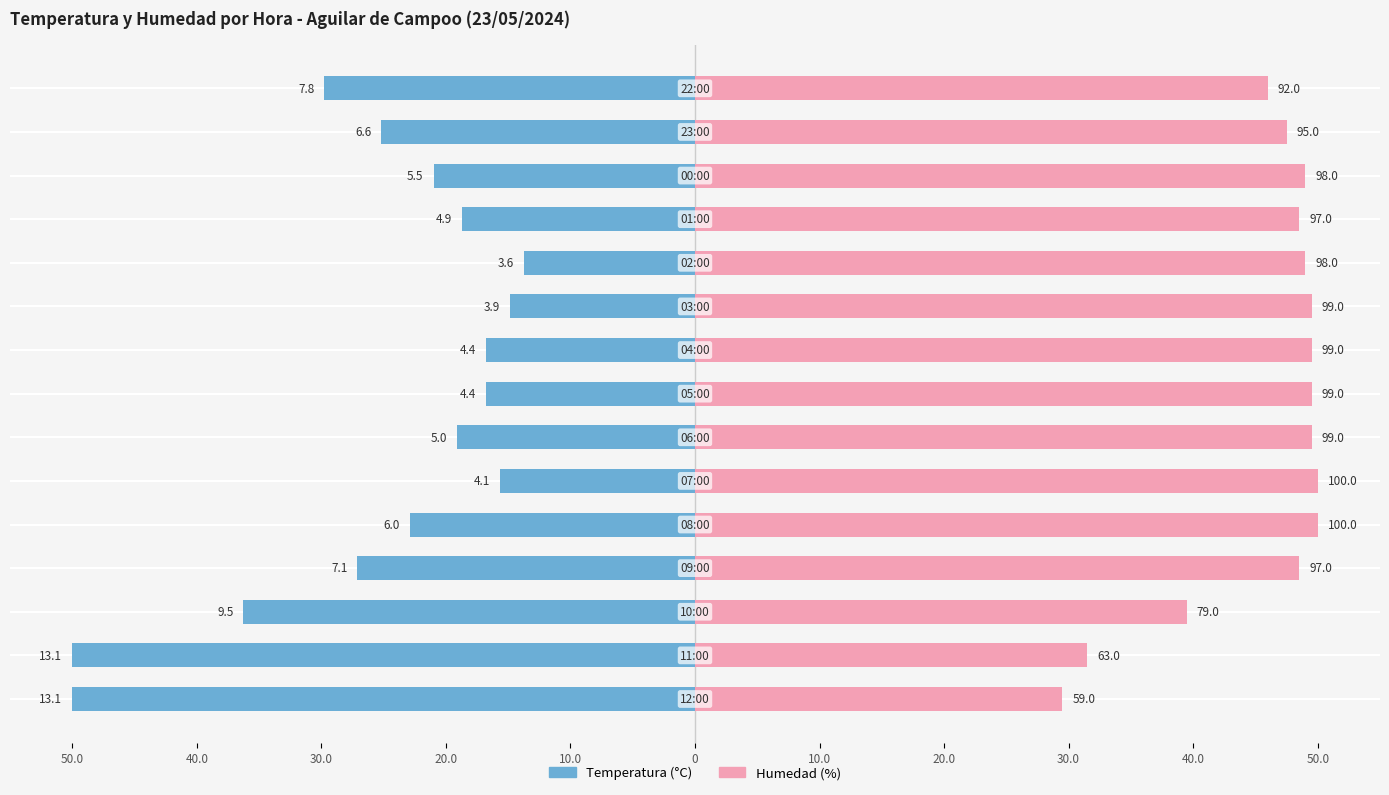

Reading right to left, extract all data points from this chart.

Temperatura (°C): -29.8	-25.2	-21.0	-18.7	-13.7	-14.9	-16.8	-16.8	-19.1	-15.6	-22.9	-27.1	-36.3	-50.0	-50.0
Humedad (%): 46.0	47.5	49.0	48.5	49.0	49.5	49.5	49.5	49.5	50.0	50.0	48.5	39.5	31.5	29.5